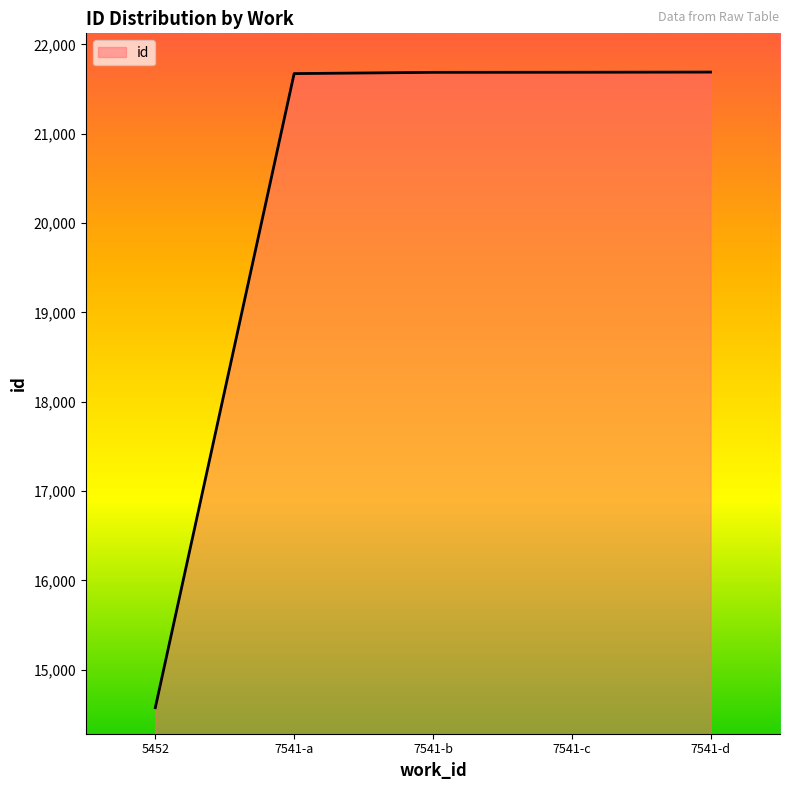

True or false: there are more than 2 points higher than both neighbors.

False